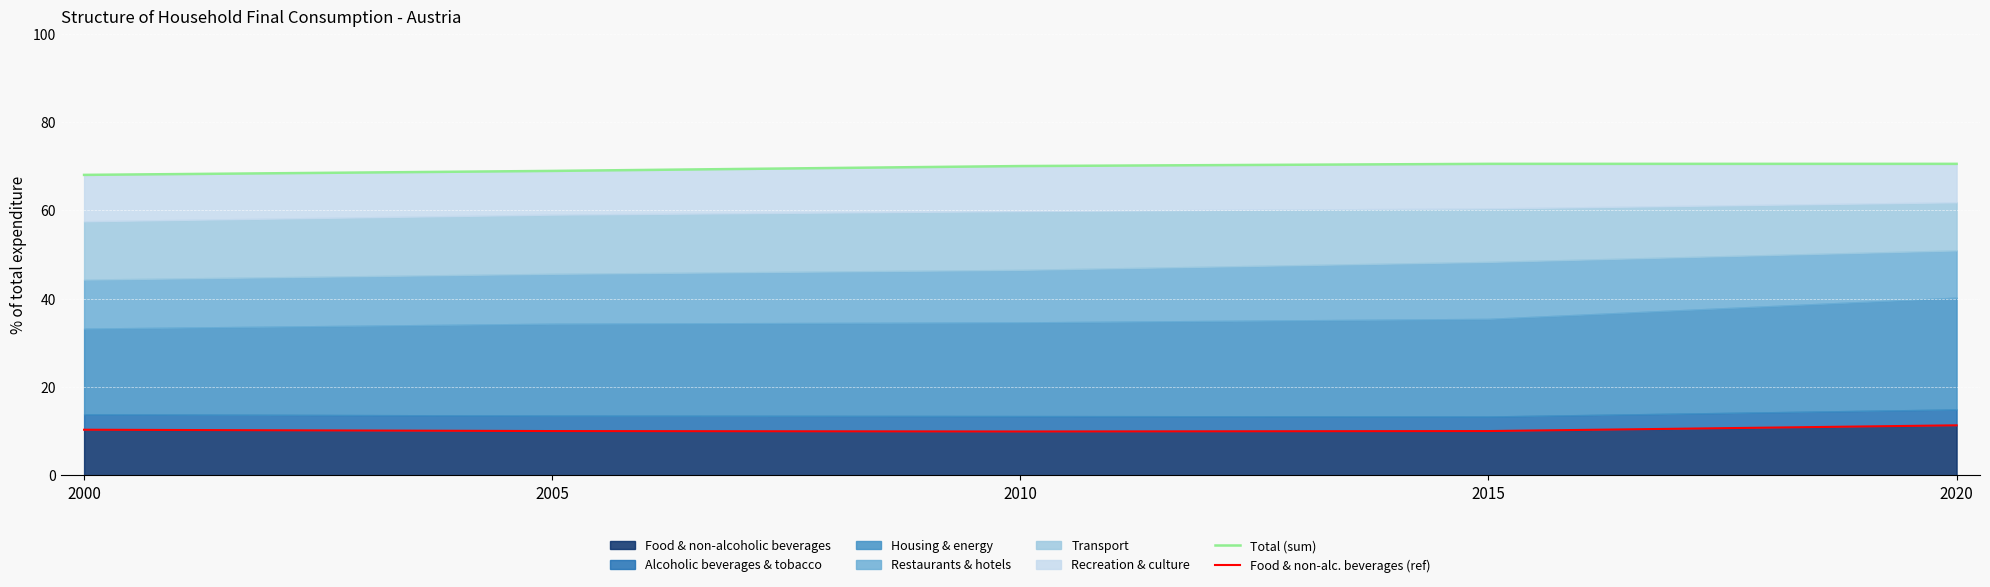

What is the maximum value for Food & non-alc. beverages (ref)?

11.3